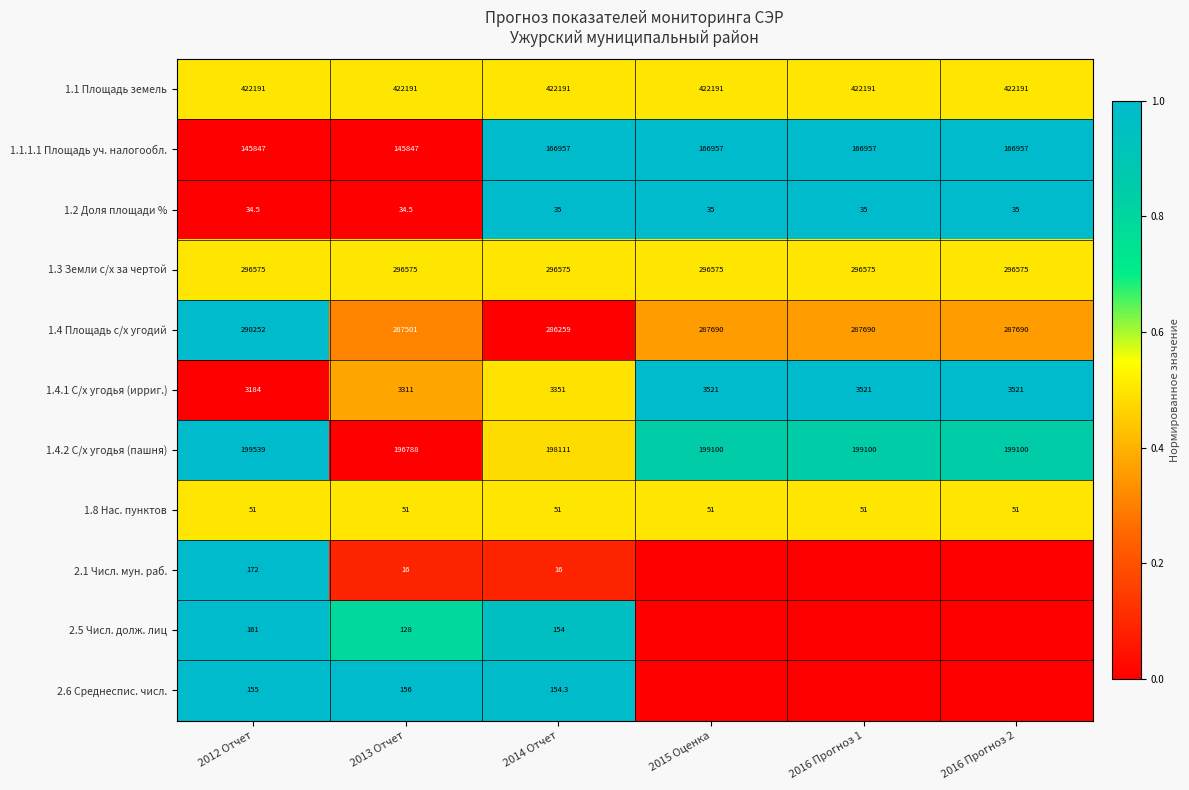

Which series changed the most between 2013 Отчет and 2014 Отчет?

1.1.1.1 Площадь уч. налогообл.